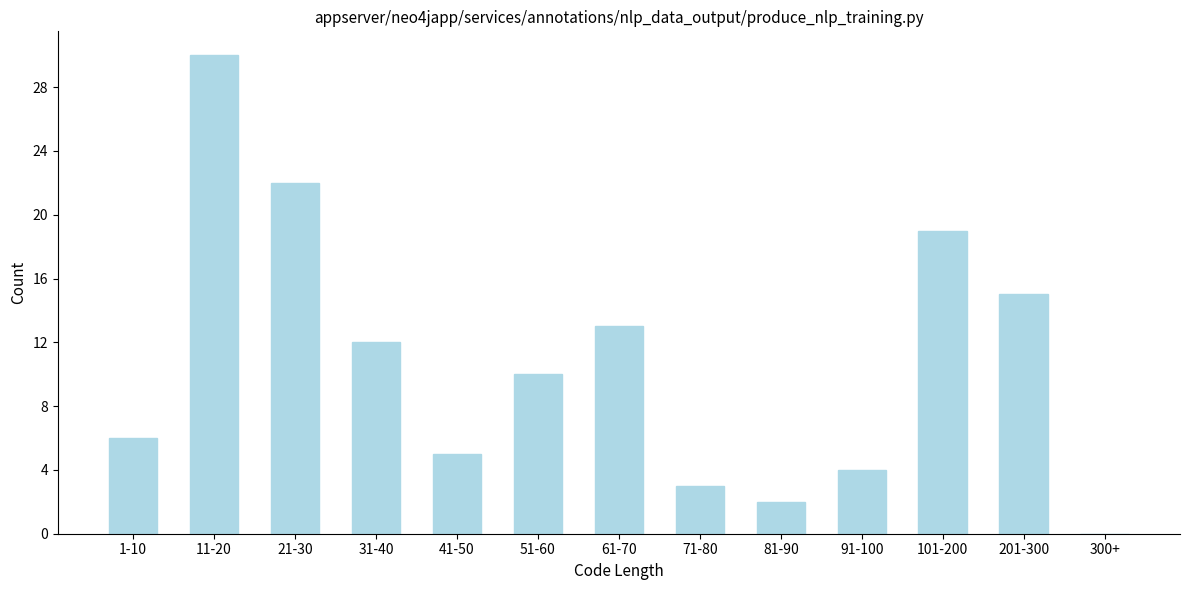

Reading left to right, transcribe all the data shown in this chart.

1-10=6	11-20=30	21-30=22	31-40=12	41-50=5	51-60=10	61-70=13	71-80=3	81-90=2	91-100=4	101-200=19	201-300=15	300+=0